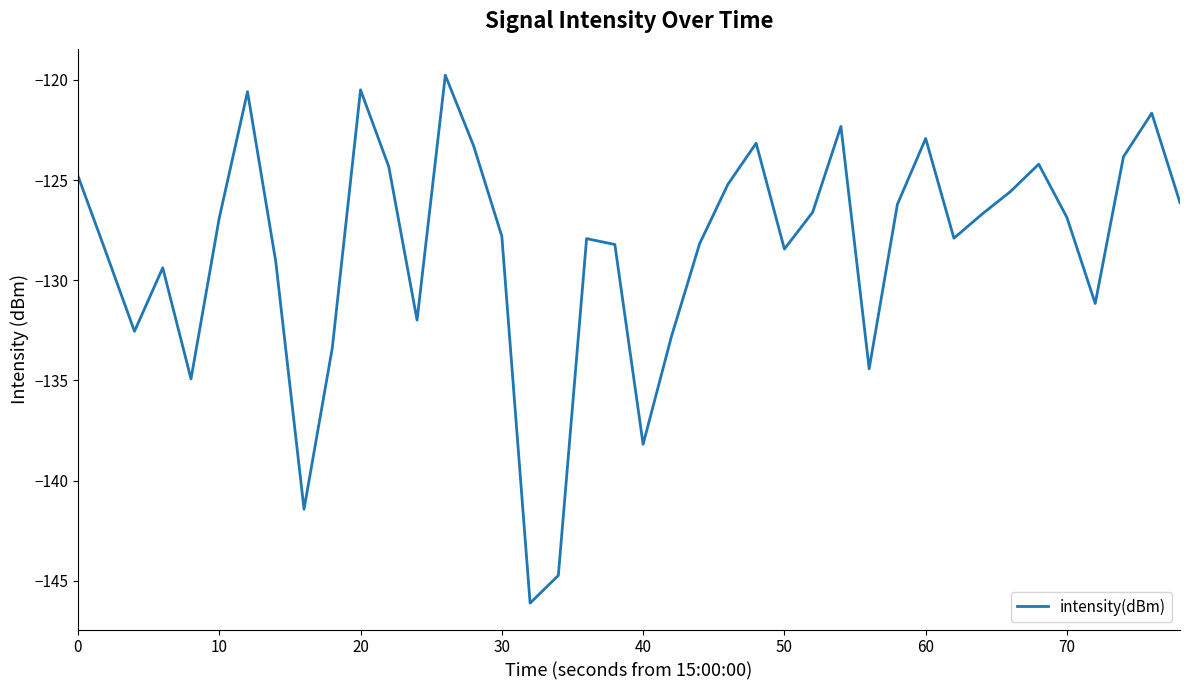

What is the minimum value shown in the chart?

-146.1